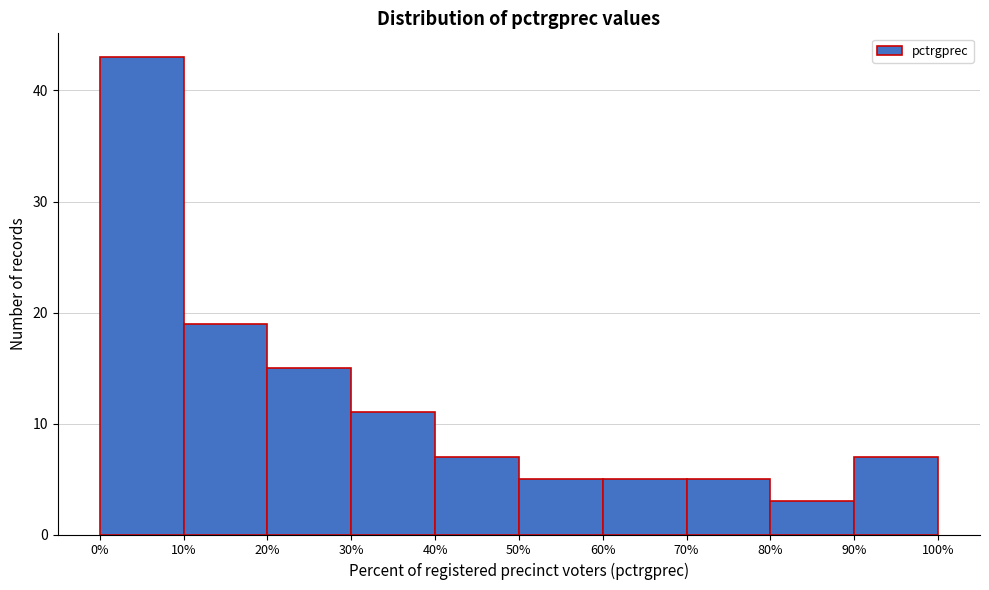

Over which range of the x-axis is the bar tallest?

0% to 10%